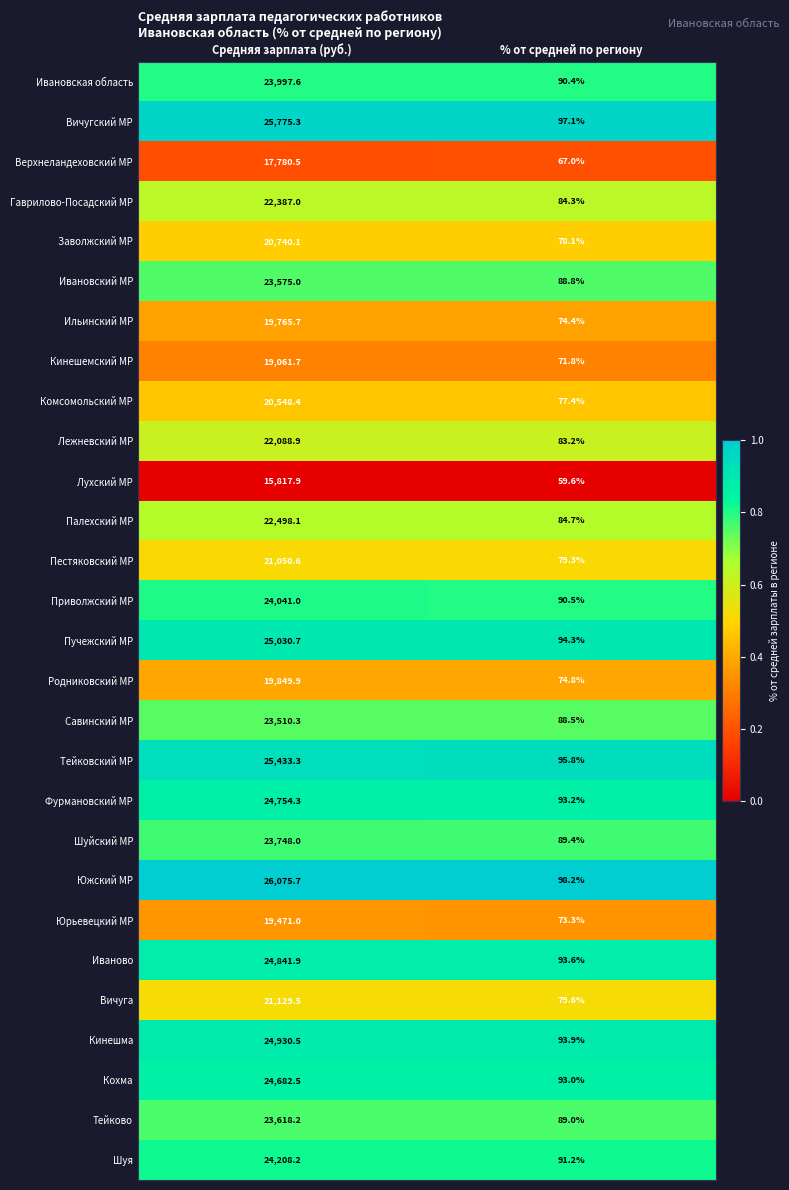

At Средняя зарплата (руб.), list the series in order from largest to smallest.

Южский МР, Вичугский МР, Тейковский МР, Пучежский МР, Кинешма, Иваново, Фурмановский МР, Кохма, Шуя, Приволжский МР, Ивановская область, Шуйский МР, Тейково, Ивановский МР, Савинский МР, Палехский МР, Гаврилово-Посадский МР, Лежневский МР, Вичуга, Пестяковский МР, Заволжский МР, Комсомольский МР, Родниковский МР, Ильинский МР, Юрьевецкий МР, Кинешемский МР, Верхнеландеховский МР, Лухский МР